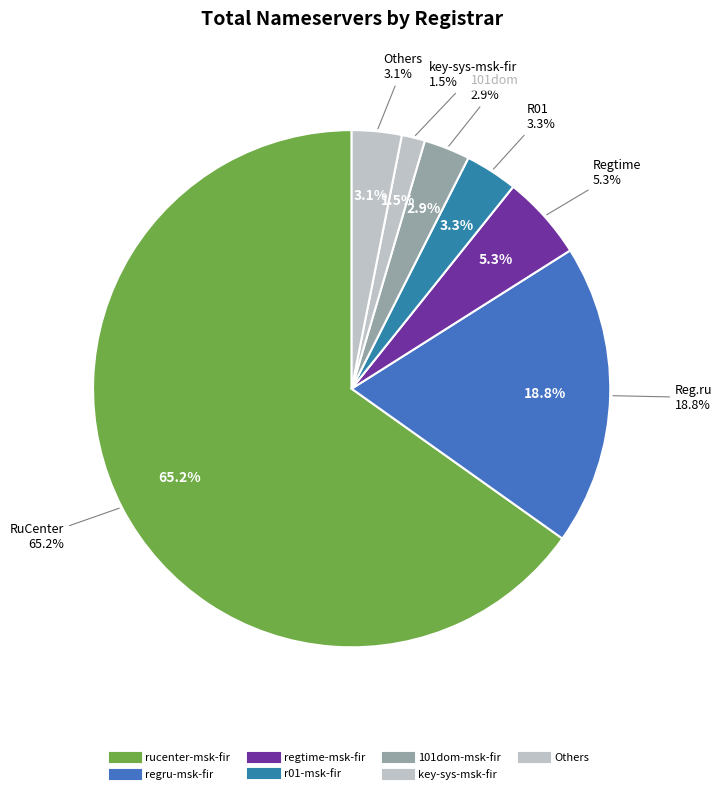

Is there any slice that represents more than half of the pie?

Yes